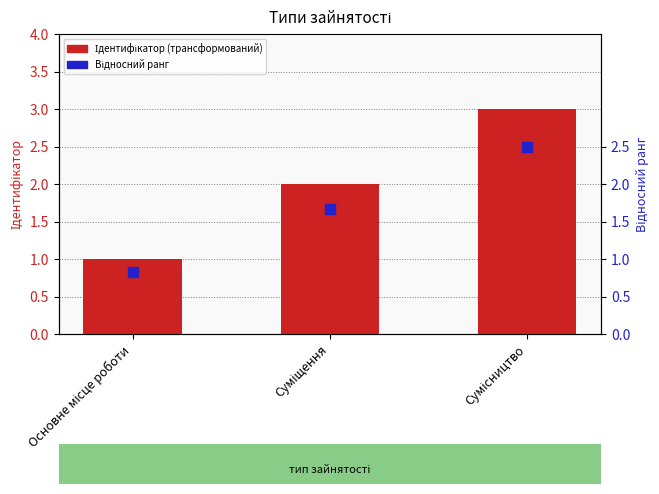

Which series has the largest Y range (max minus min)?

Ідентифікатор (трансформований)